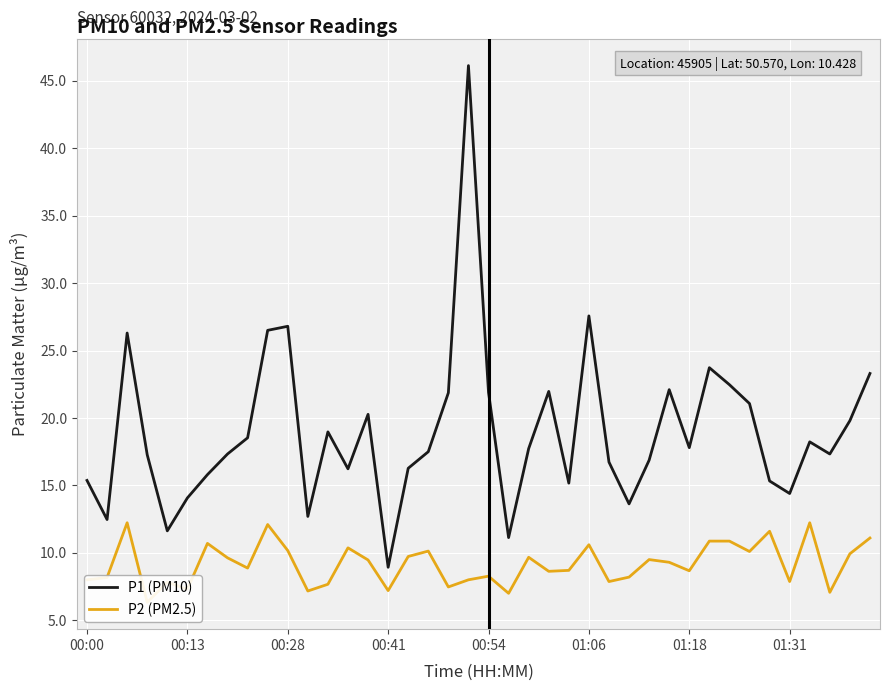

In P1 (PM10), how many points are lower than both neighbors (excluding endpoints)?

11